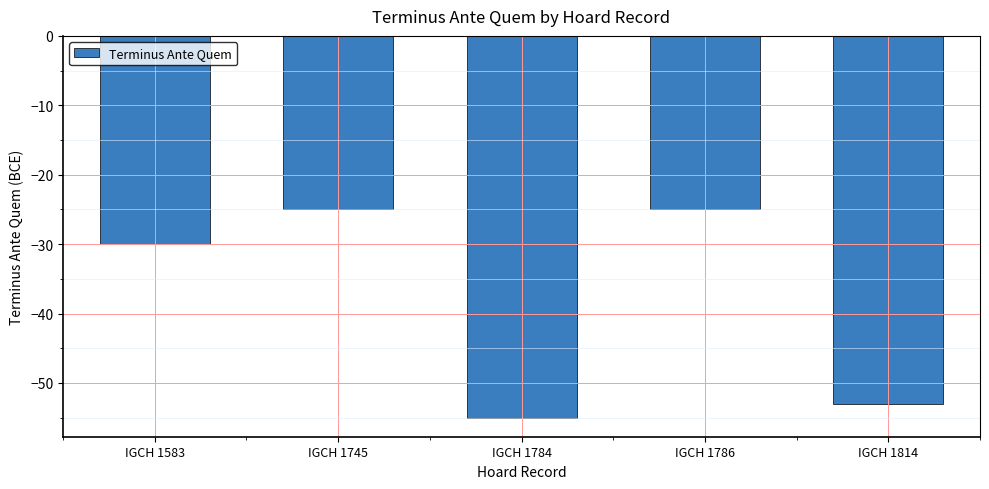

At which category does the chart reach its minimum across all series?

IGCH 1784